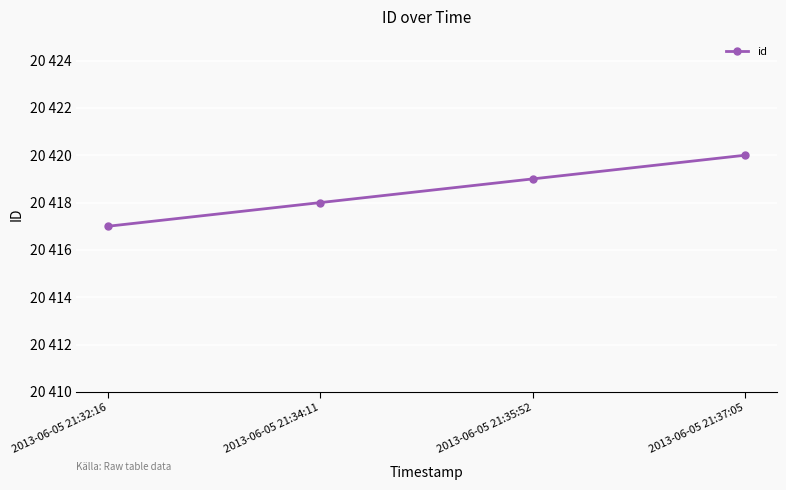

List the labels in order of value, largest first.

2013-06-05 21:37:05, 2013-06-05 21:35:52, 2013-06-05 21:34:11, 2013-06-05 21:32:16